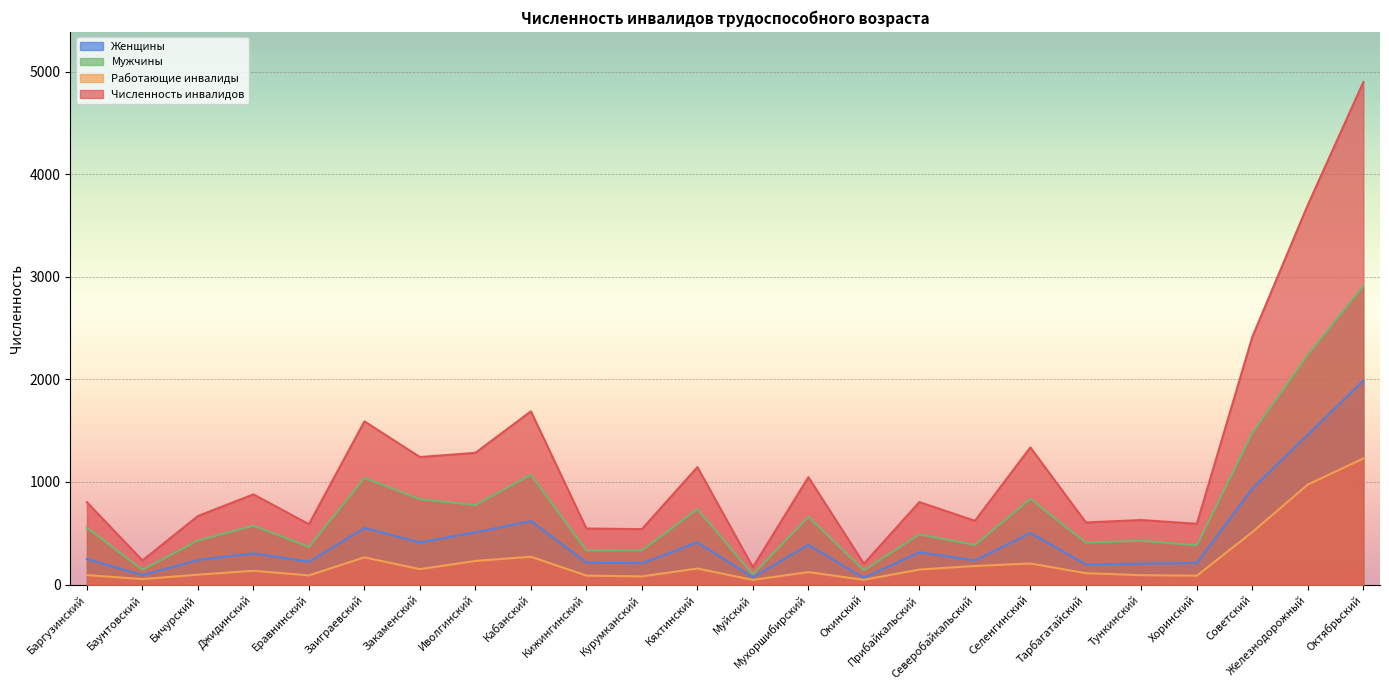

Does the chart display data point markers on the line(s)?

No